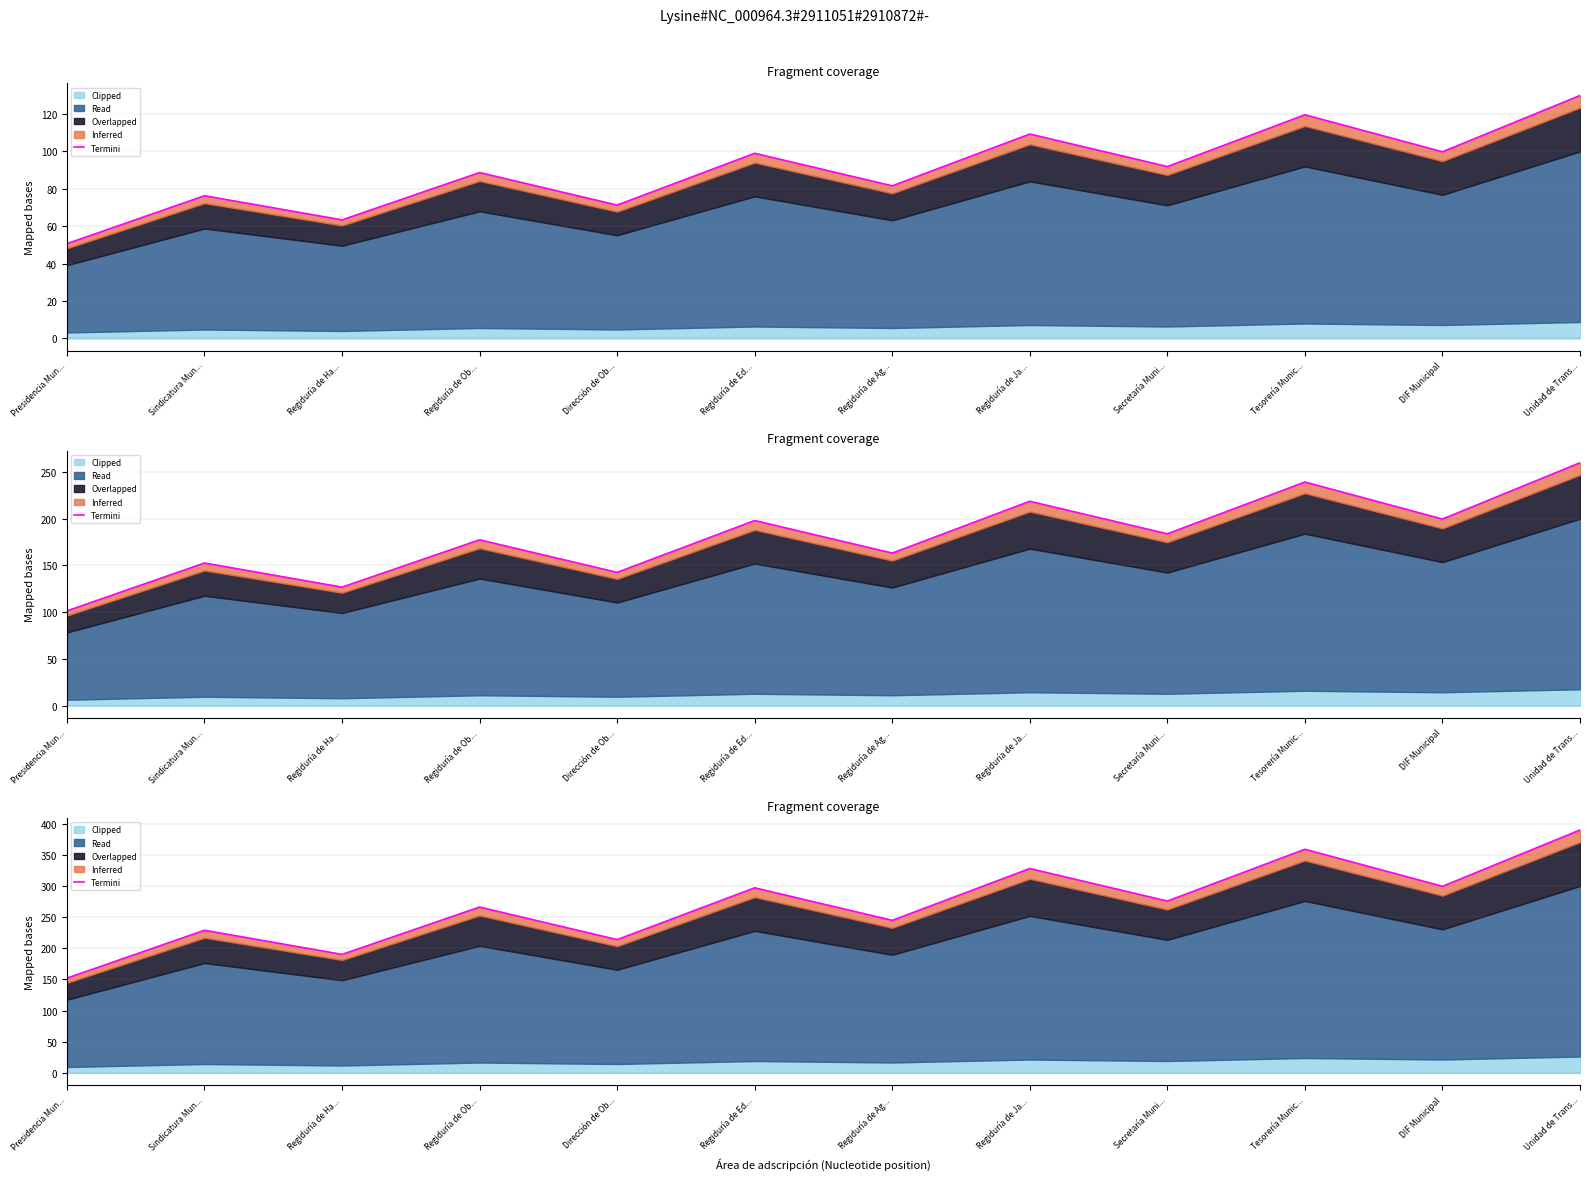

List the labels in order of value, largest first.

Unidad de Trans..., Tesorería Munic..., Regiduría de Ja..., DIF Municipal, Regiduría de Ed..., Secretaría Muni..., Regiduría de Ob..., Regiduría de Ag..., Sindicatura Mun..., Dirección de Ob..., Regiduría de Ha..., Presidencia Mun...